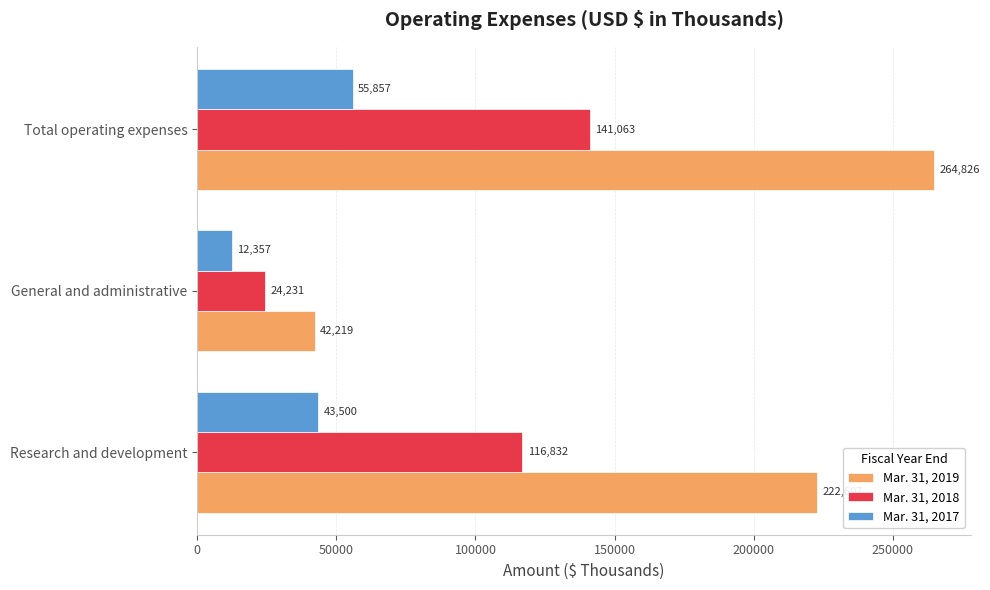

Rank the series by their maximum value, from highest to lowest.

Mar. 31, 2019, Mar. 31, 2018, Mar. 31, 2017